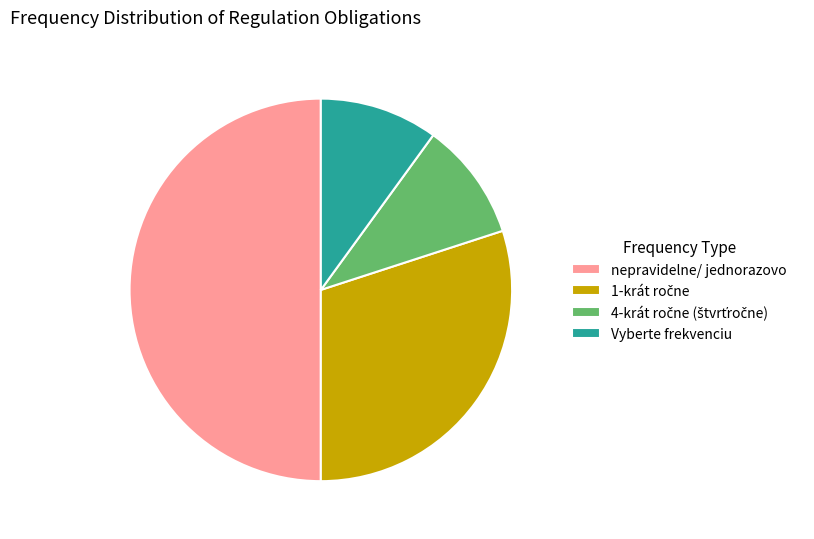

True or false: Vyberte frekvenciu accounts for 10% of the total.

True